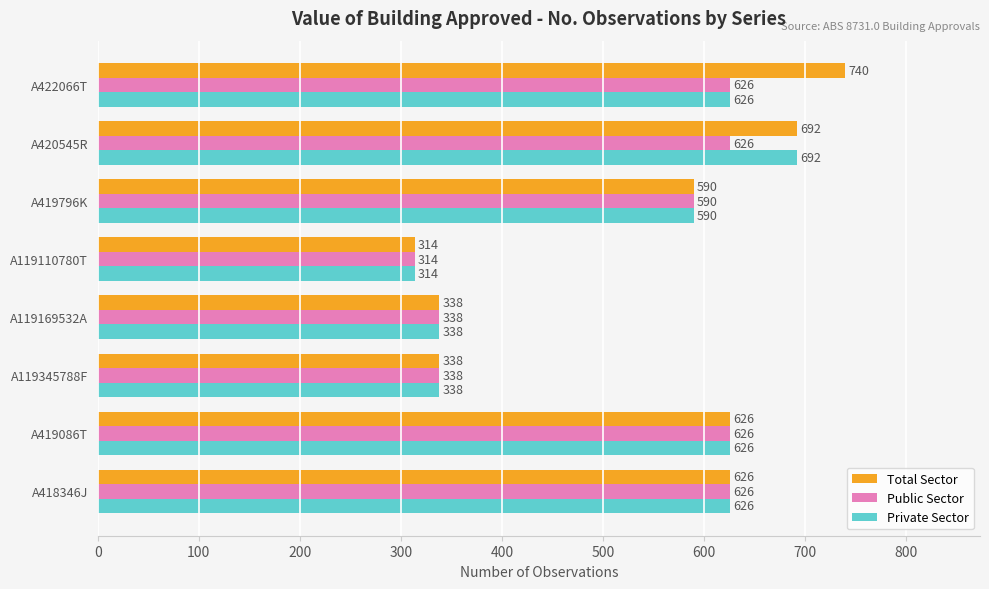

List the series in order of their overall mean, highest first.

Total Sector, Private Sector, Public Sector